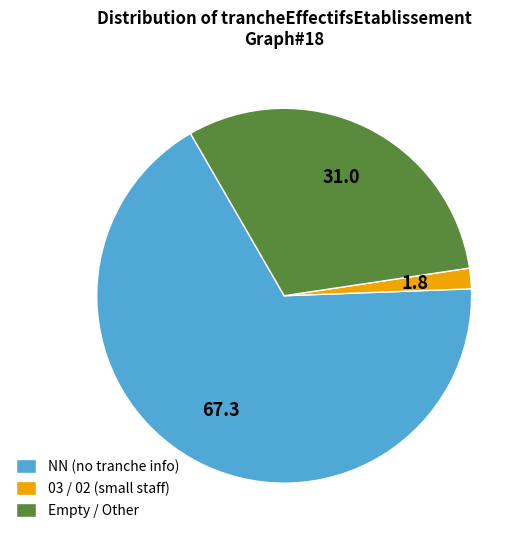

Which category accounts for the majority?

NN (no tranche info)